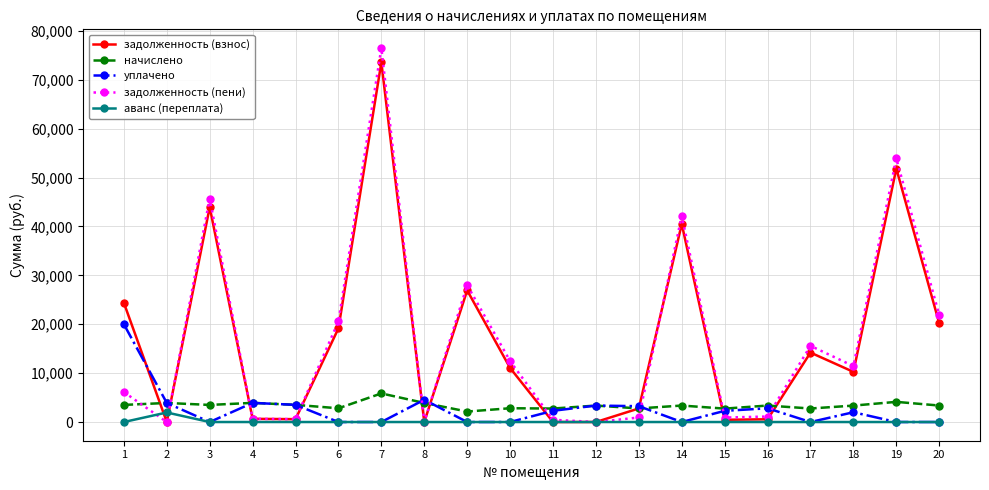

What is the value of the начислено point at the 11th from the left?

2757.3